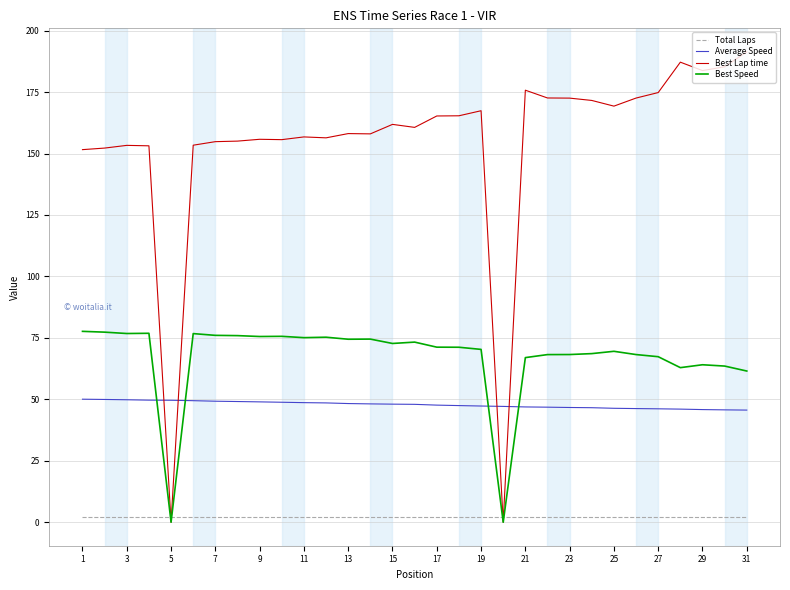

Which series has the largest total across all categories?

Best Lap time